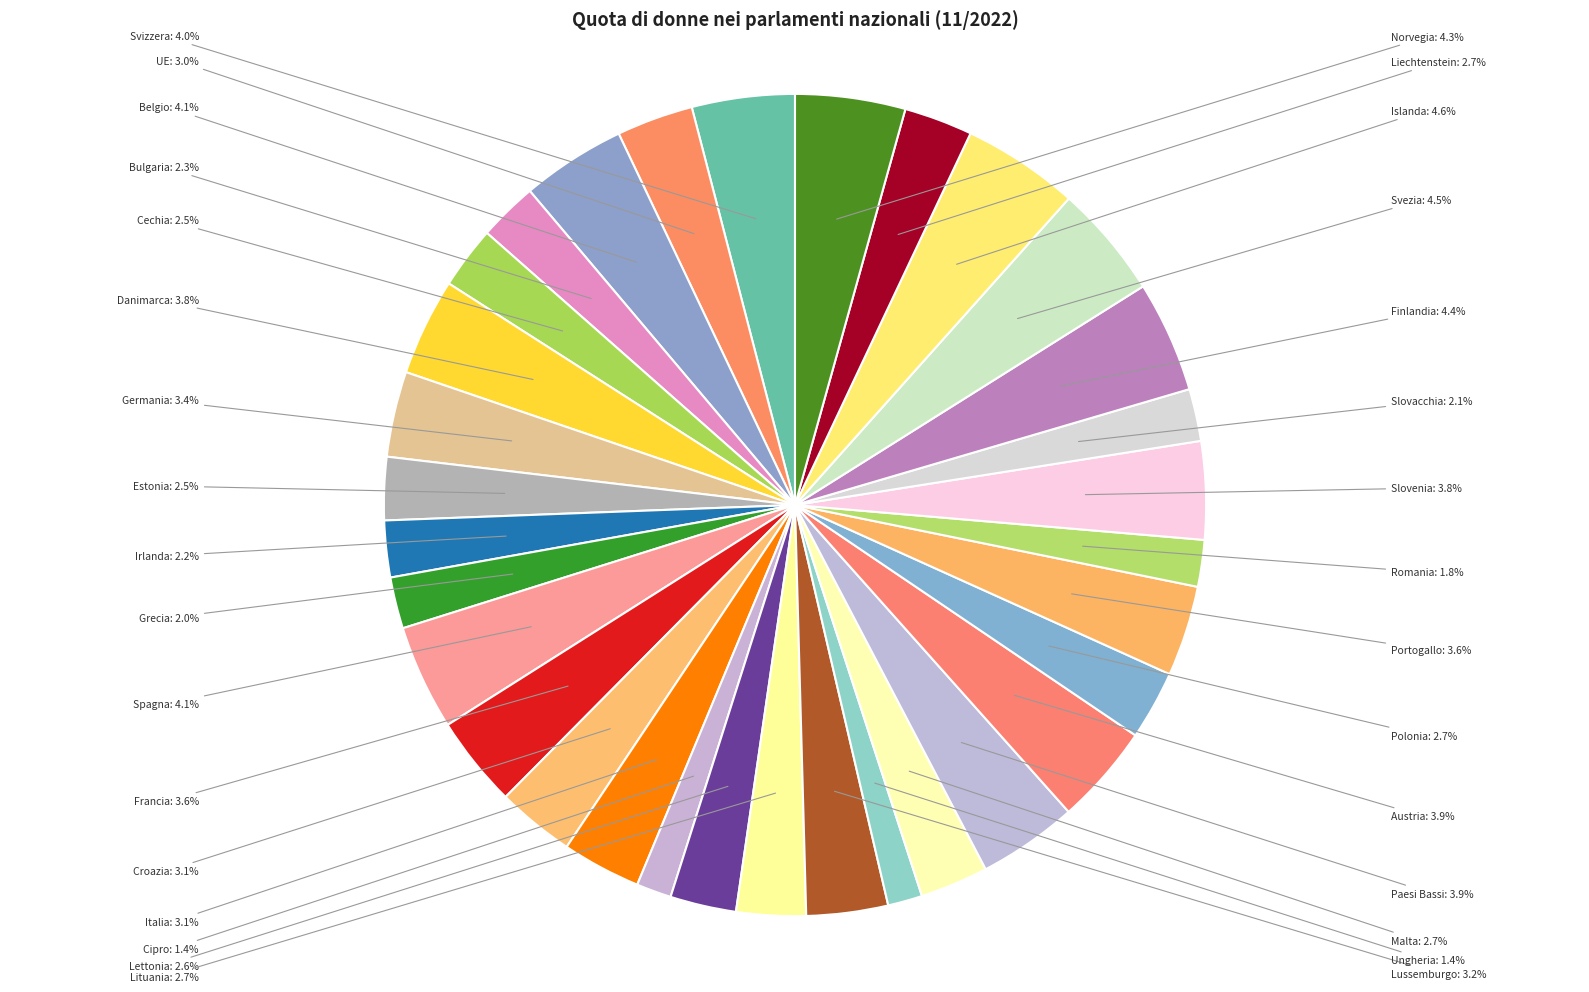

How much of the chart is everything except UE?

97.0%